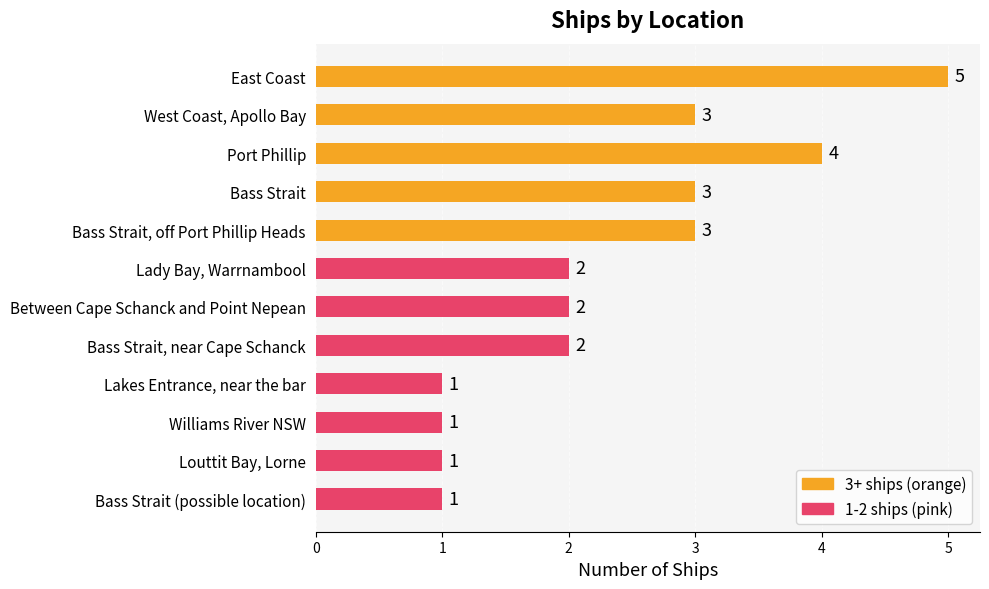

Reading bottom to top, list all the values displayed in this chart.

Bass Strait (possible location)=1	Louttit Bay, Lorne=1	Williams River NSW=1	Lakes Entrance, near the bar=1	Bass Strait, near Cape Schanck=2	Between Cape Schanck and Point Nepean=2	Lady Bay, Warrnambool=2	Bass Strait, off Port Phillip Heads=3	Bass Strait=3	Port Phillip=4	West Coast, Apollo Bay=3	East Coast=5